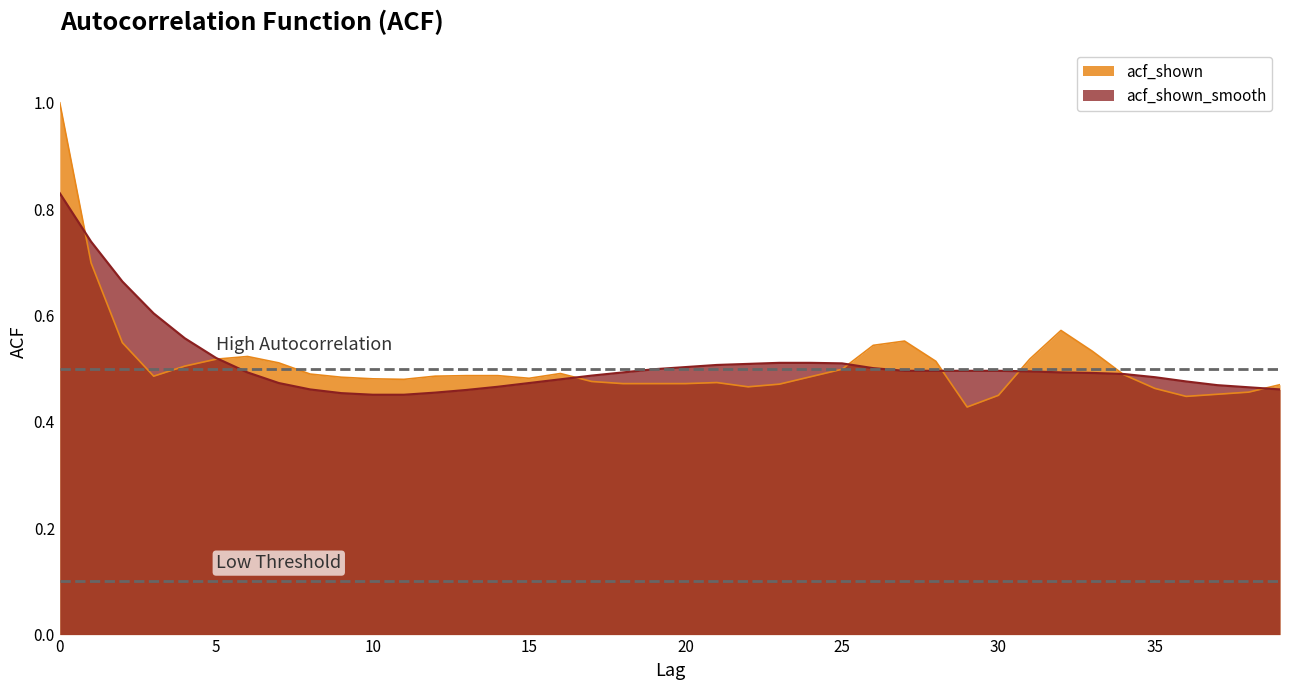

How many lines are shown in the chart?

2